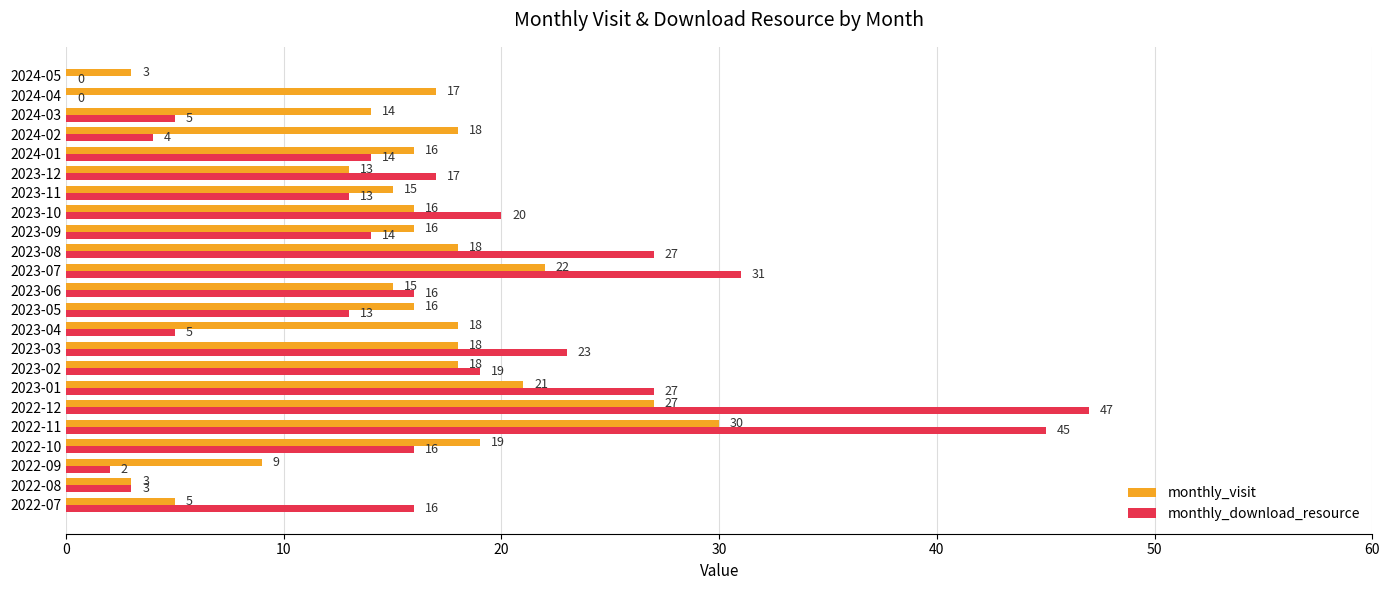

The monthly_download_resource series shows 14 at 2024-01. True or false?

True